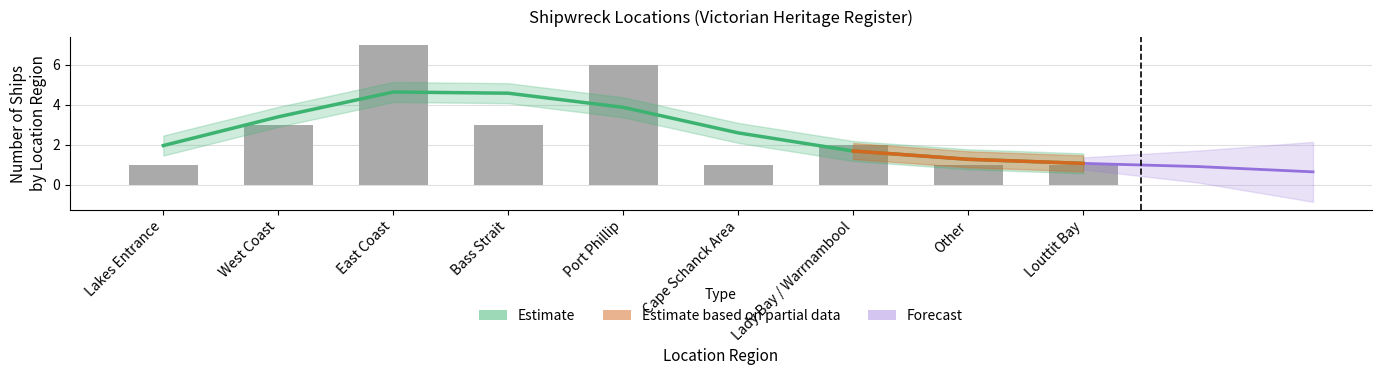

What is the difference between the maximum and minimum values?

6